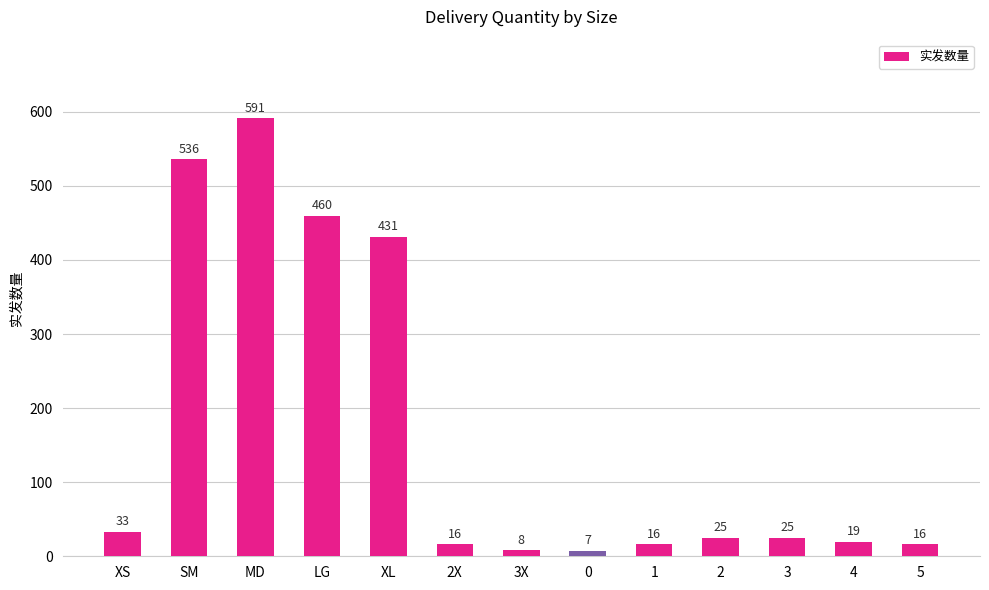

How many distinct data groups are displayed?

1